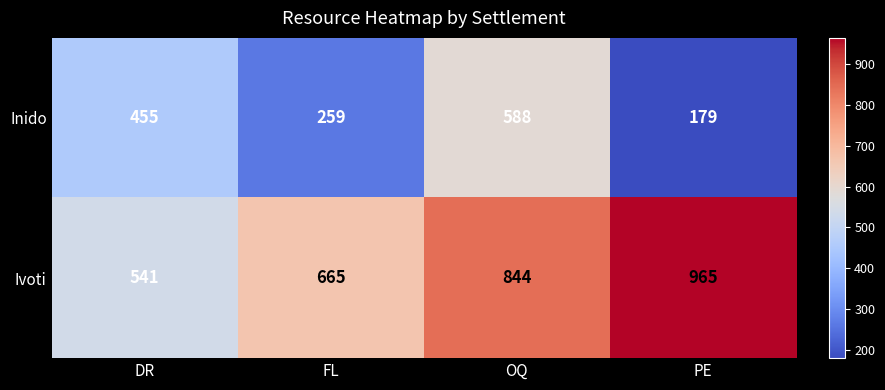

Rank the series at OQ from highest to lowest value.

Ivoti, Inido